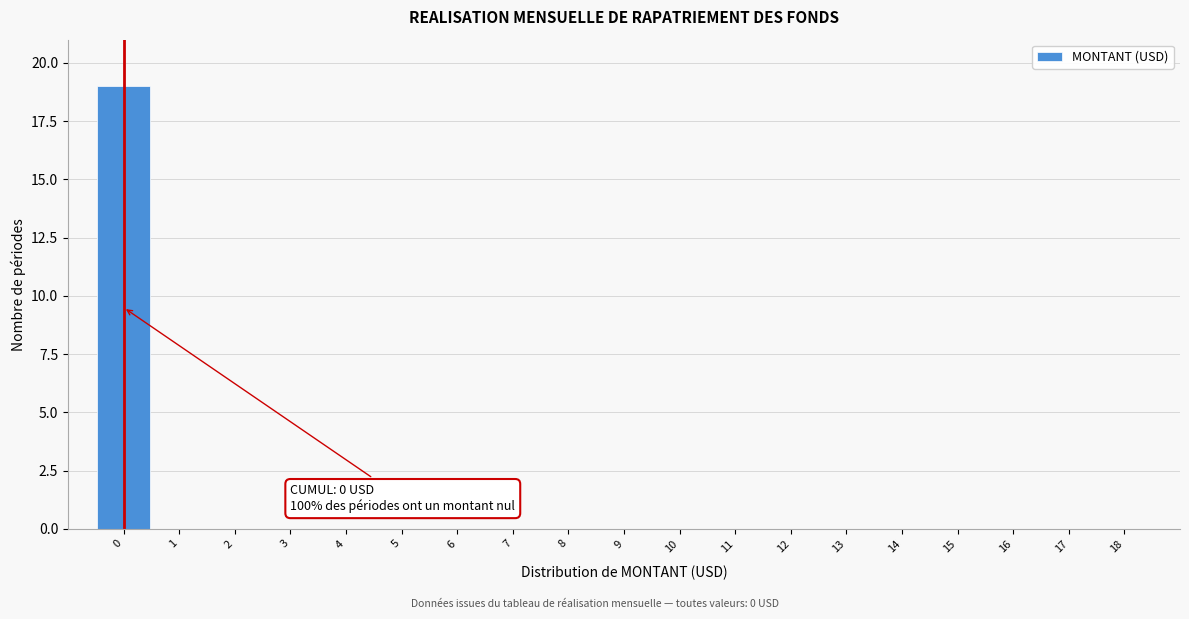

Which range on the x-axis has the tallest bar?

-0.5 to 0.5